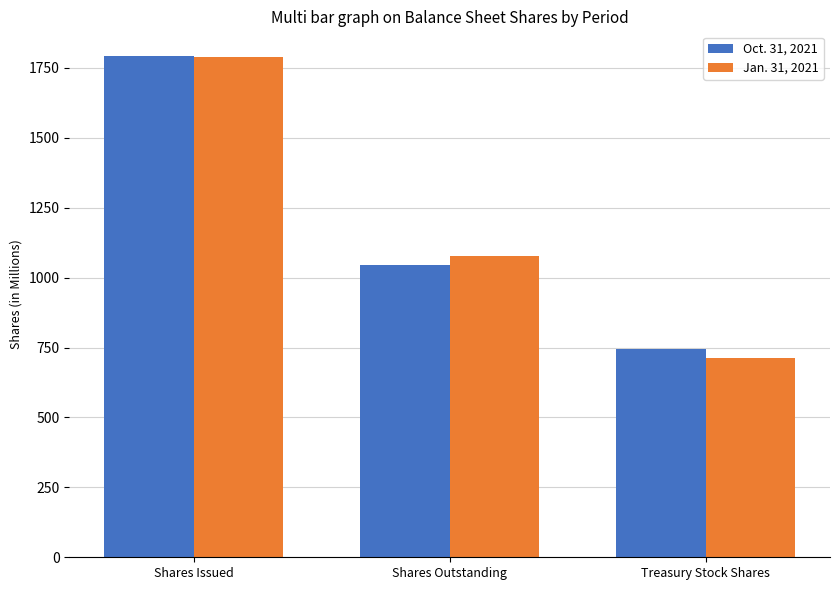

What is the value of the Oct. 31, 2021 bar at the 2nd from the left?

1046